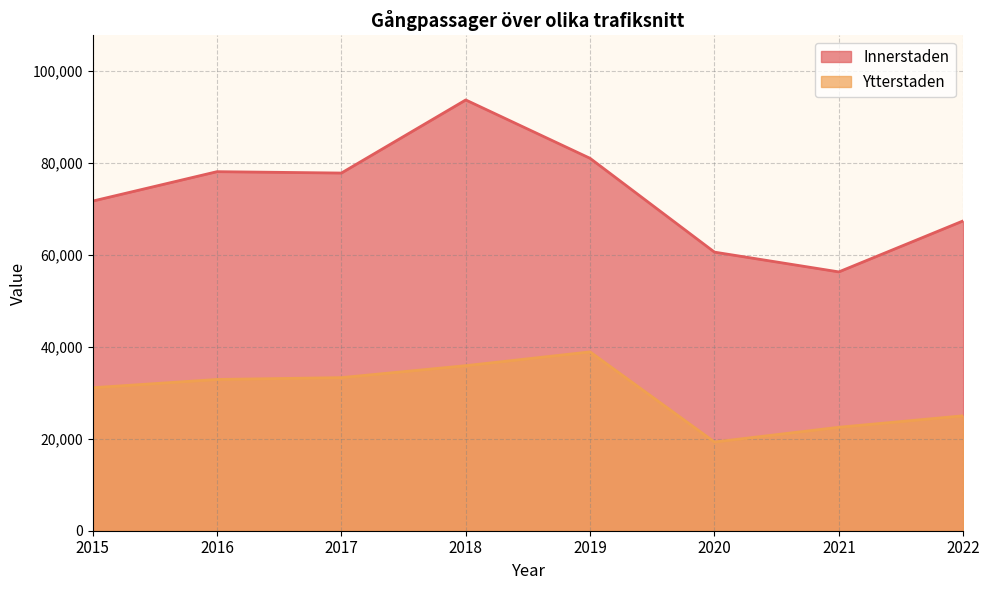

True or false: Ytterstaden and Innerstaden cross at least once.

False